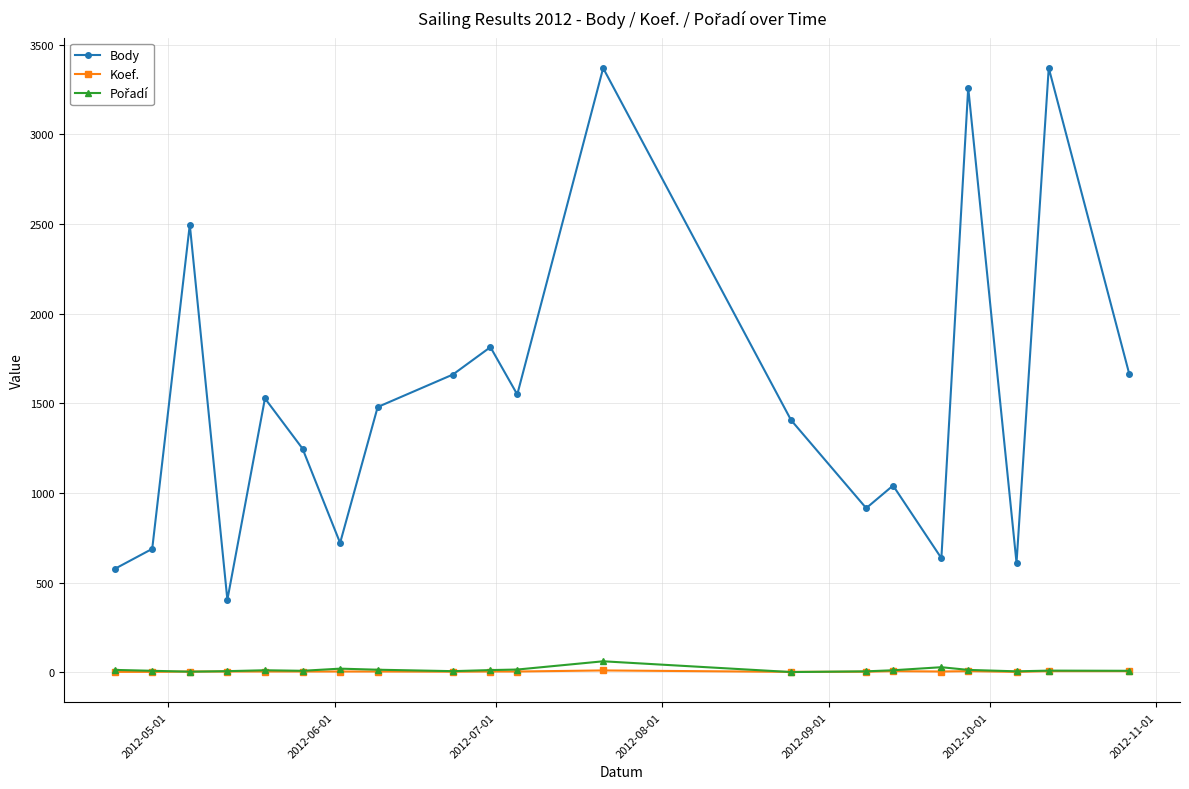

Count the number of categories in the chart.

20